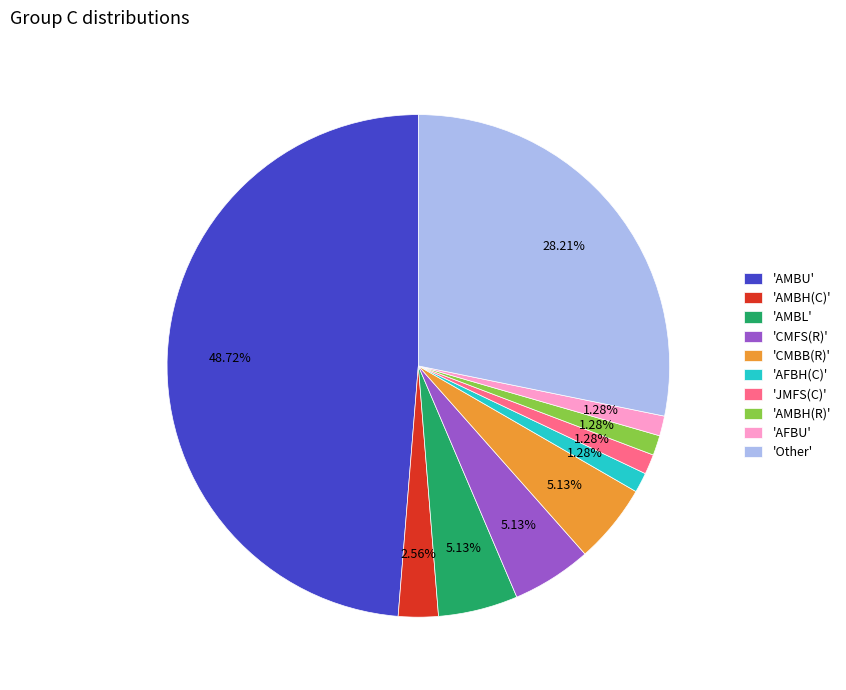

Is there a majority slice in this chart?

No